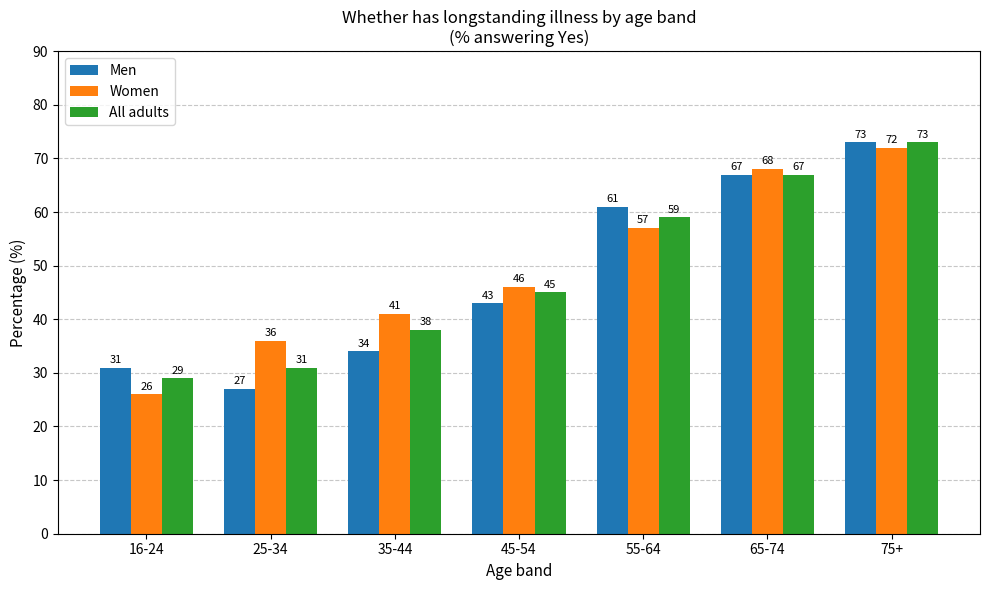

Does the chart contain any negative values?

No